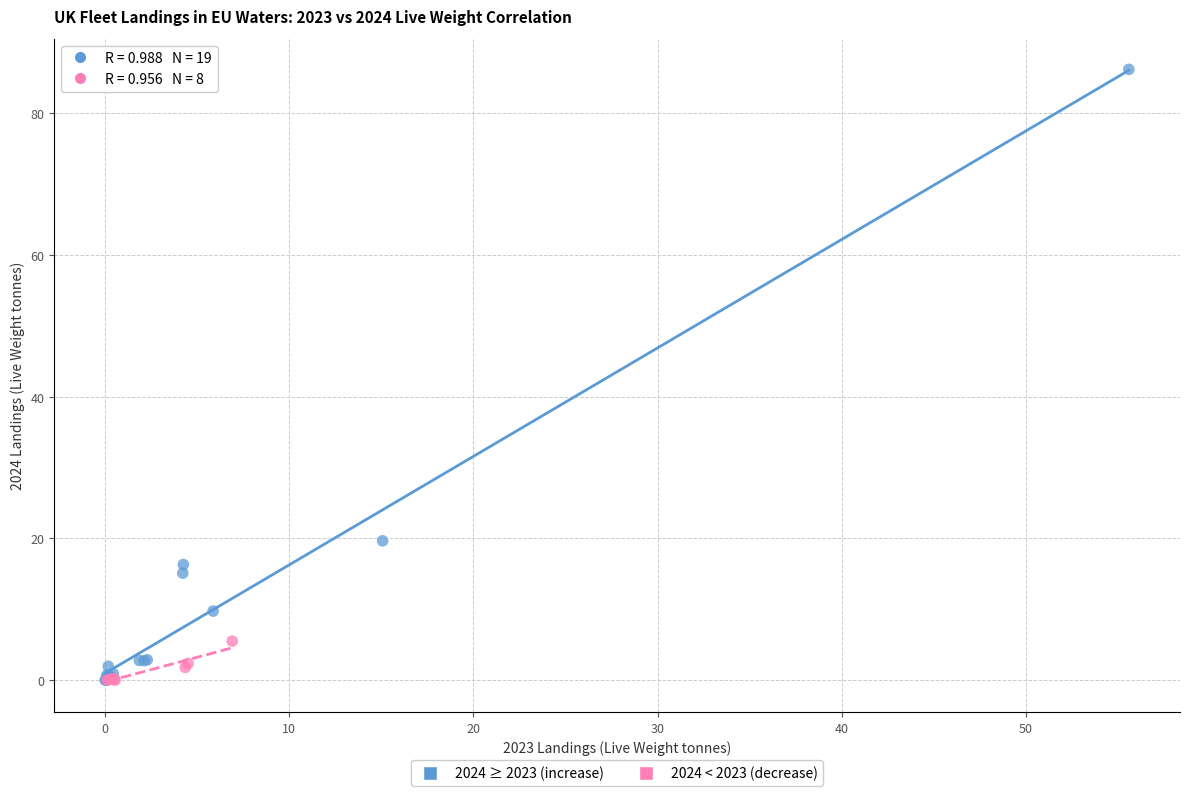

What are all the series names shown in the legend?

2024 ≥ 2023 (increase), 2024 < 2023 (decrease)